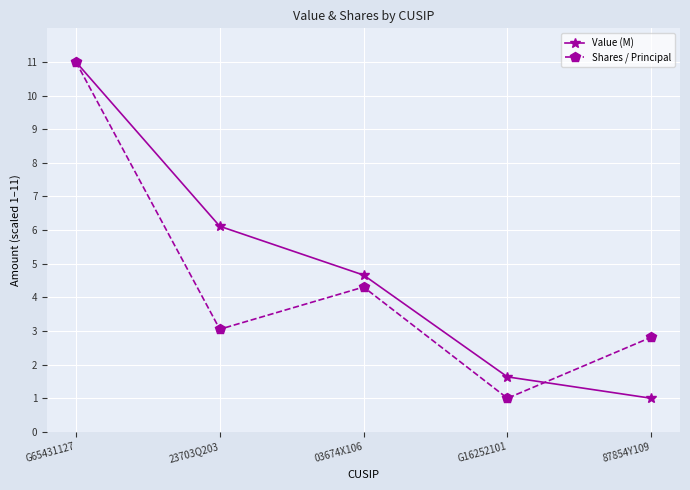

What is the difference between the highest and lowest values at 03674X106?

0.4